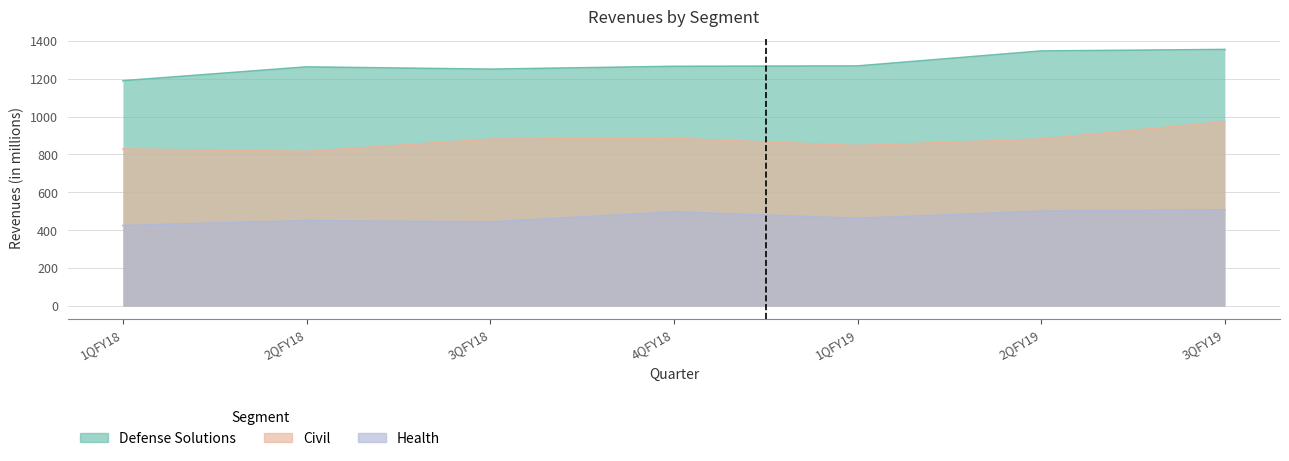

What position from the right is 3QFY18?

5